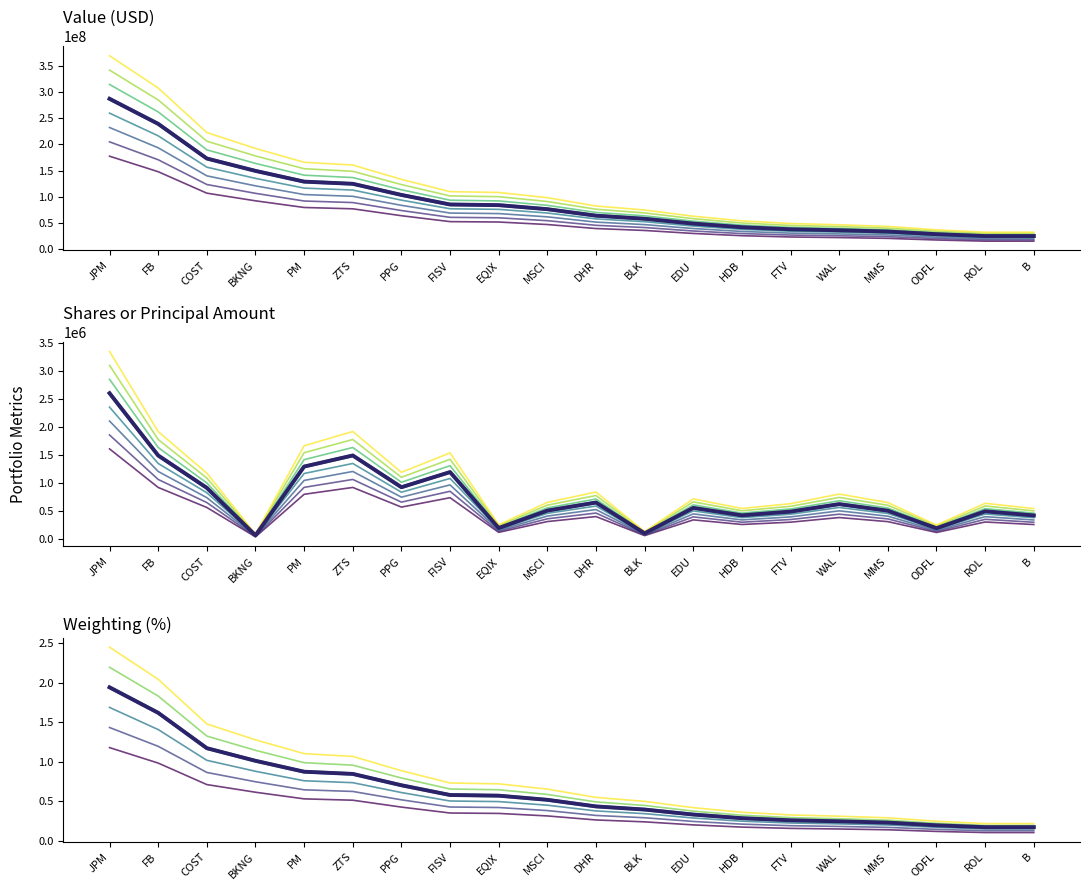

Which series has the largest range (max minus min)?

JPMORGAN CHASE